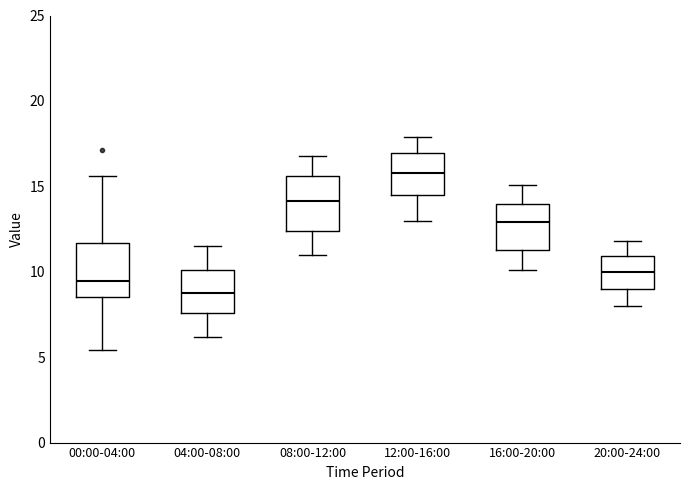

Where is the lower edge of the box for 12:00-16:00 on the y-axis? The values are not printed on the chart, so give them approximately, as read against the axis.

14.5